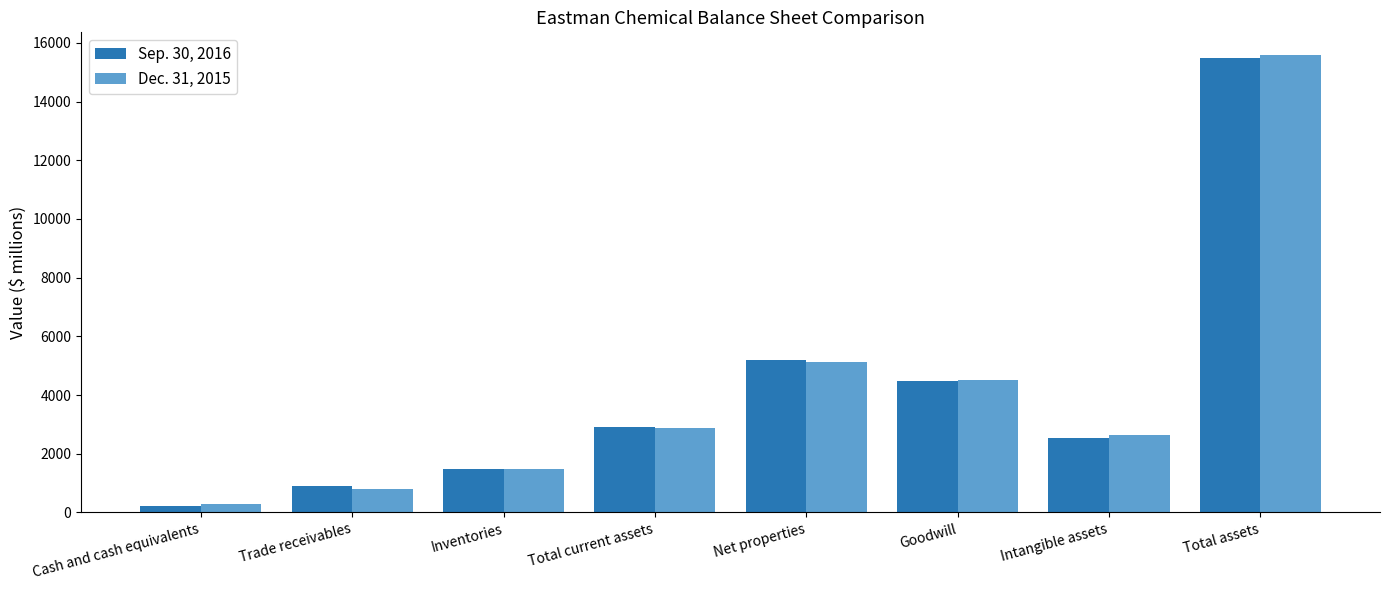

At which label is Dec. 31, 2015 closest to 7936?

Net properties